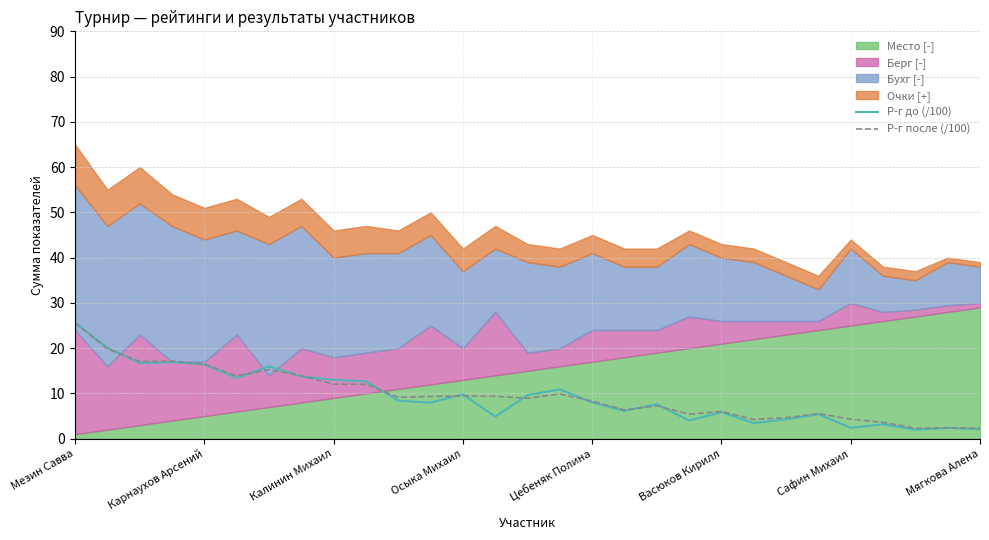

The value of Р-г до (/100) at Осыка Михаил is 9.8. True or false?

True